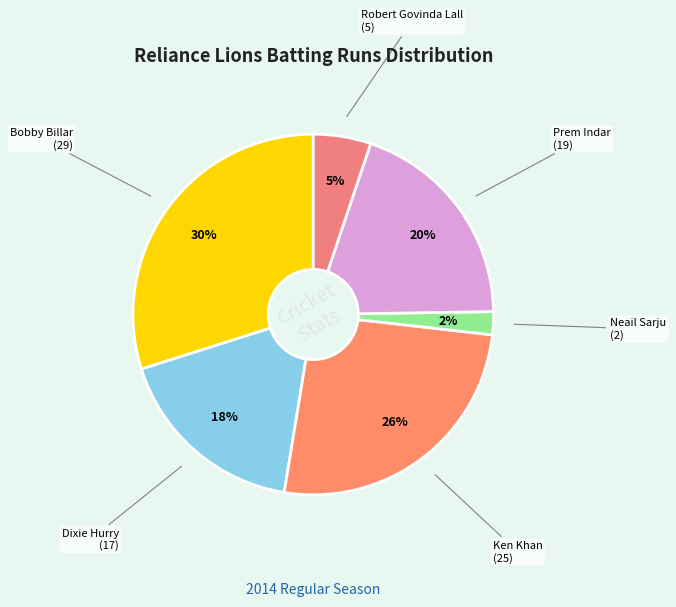

Do Robert Govinda Lall and Dixie Hurry together represent more than half of the pie?

No